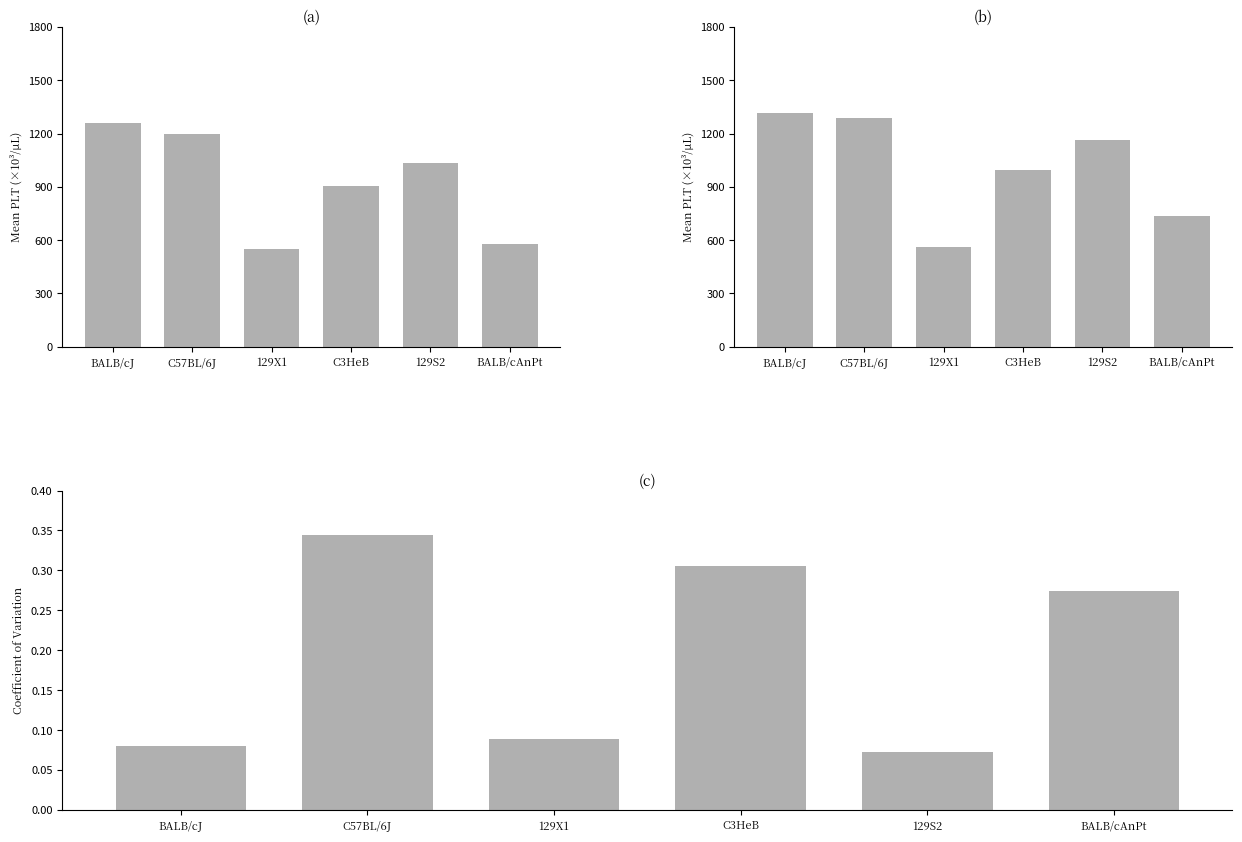

Reading right to left, extract all data points from this chart.

female: BALB/cAnPt=579.0	129S2=1035.0	C3HeB=904.0	129X1=549.0	C57BL/6J=1200.0	BALB/cJ=1260.0
male: BALB/cAnPt=739.0	129S2=1165.0	C3HeB=994.0	129X1=562.0	C57BL/6J=1290.0	BALB/cJ=1316.0
CV (female): BALB/cAnPt=0.3	129S2=0.1	C3HeB=0.3	129X1=0.1	C57BL/6J=0.3	BALB/cJ=0.1